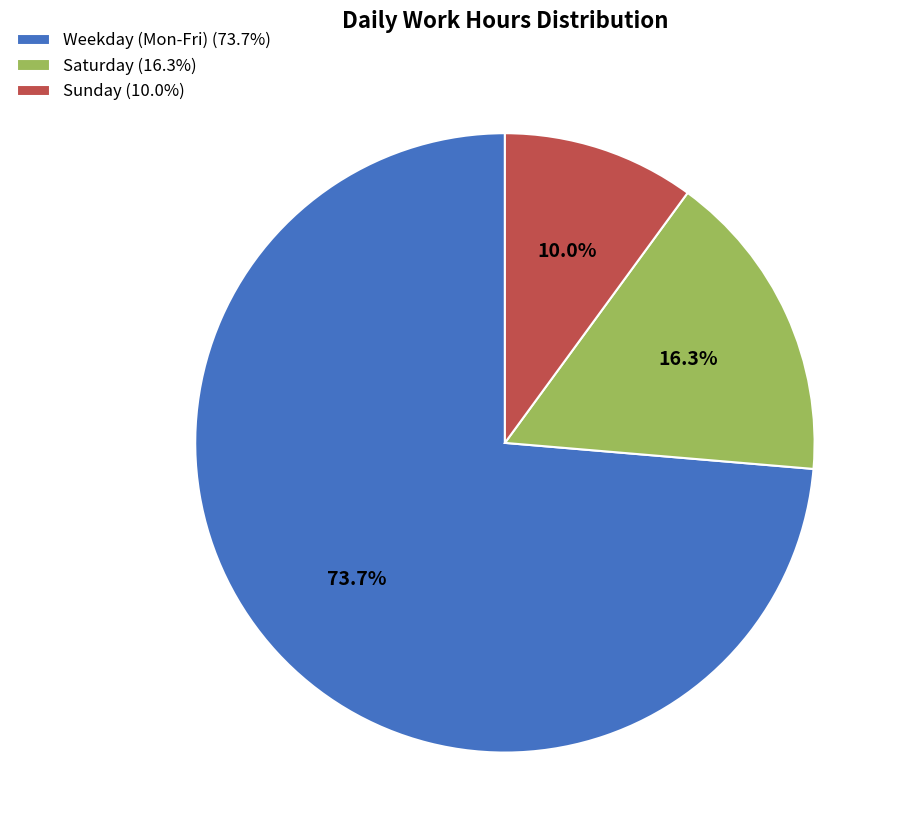

How many slices are in this pie chart?

3